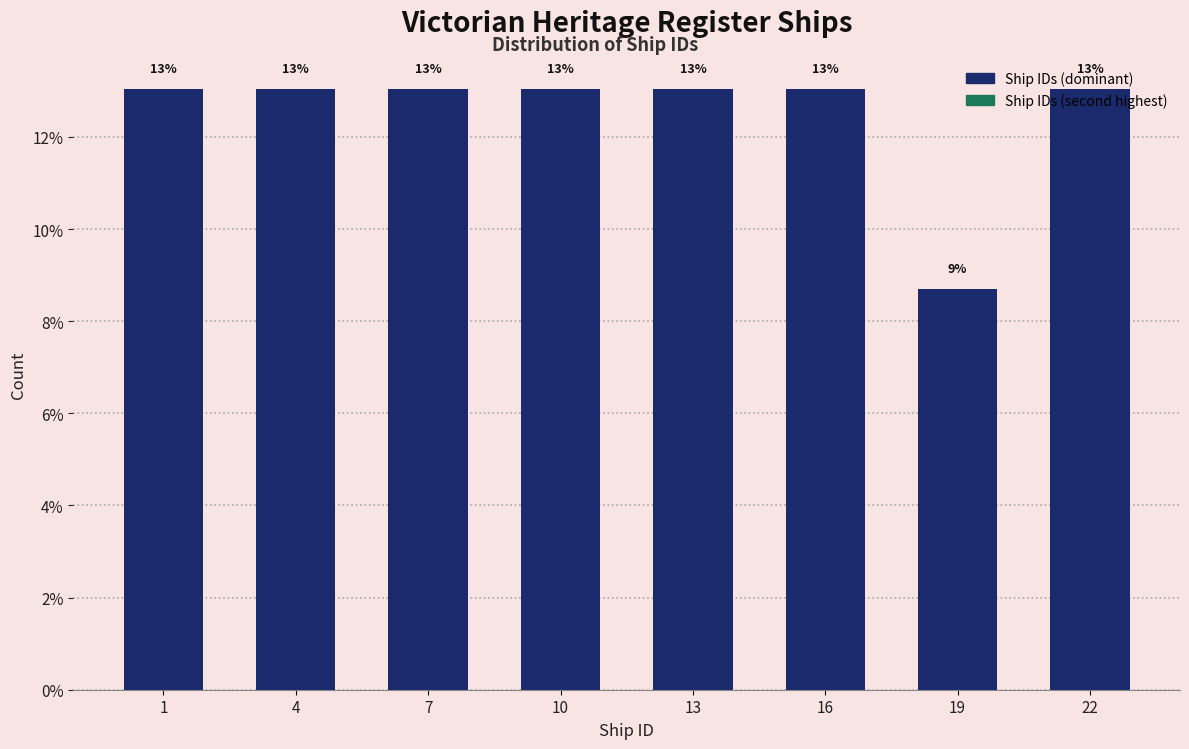

Approximately how many times larger is the value at 7 compared to 1?

1.0